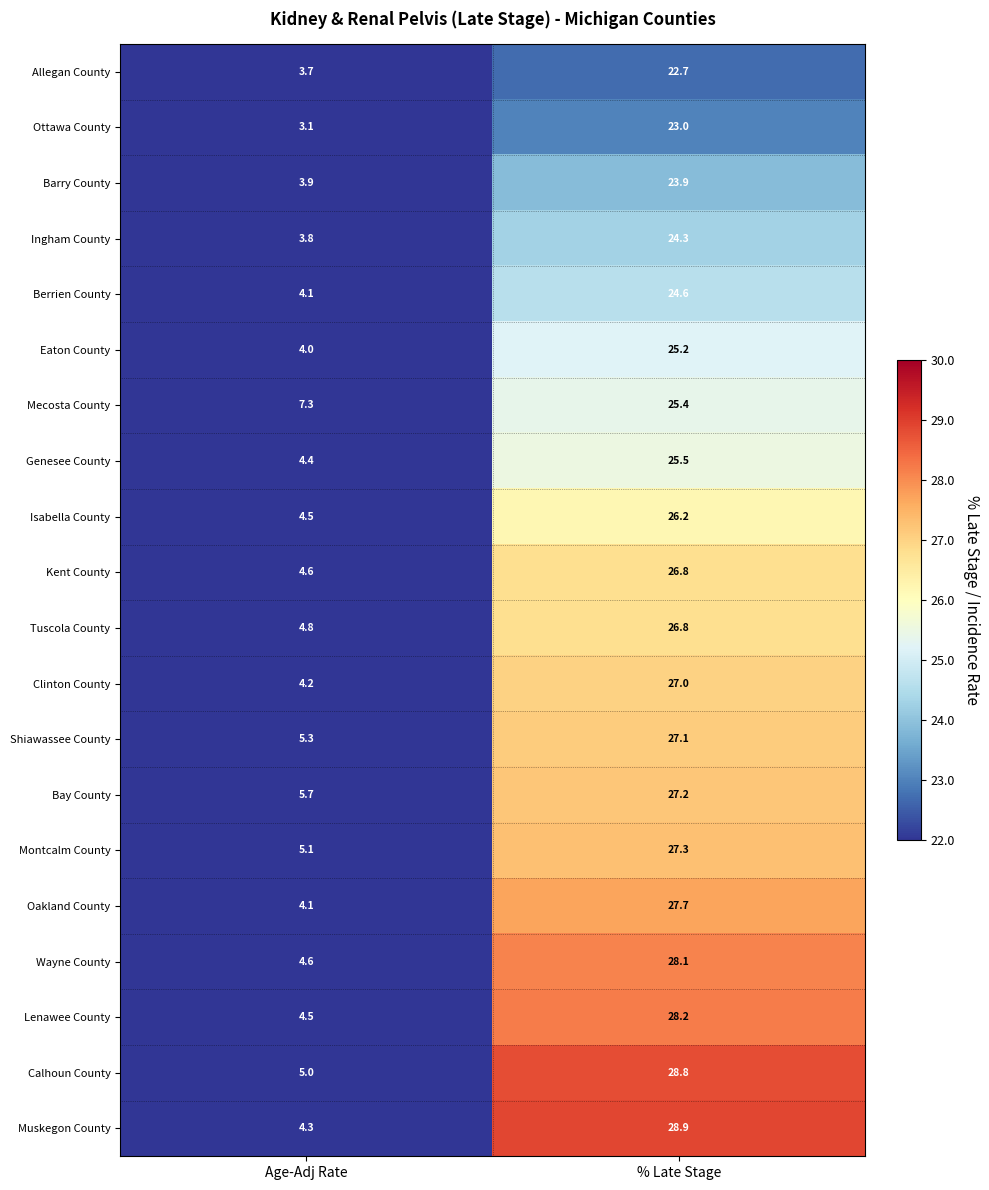

What is the sum of all Barry County values?

27.8